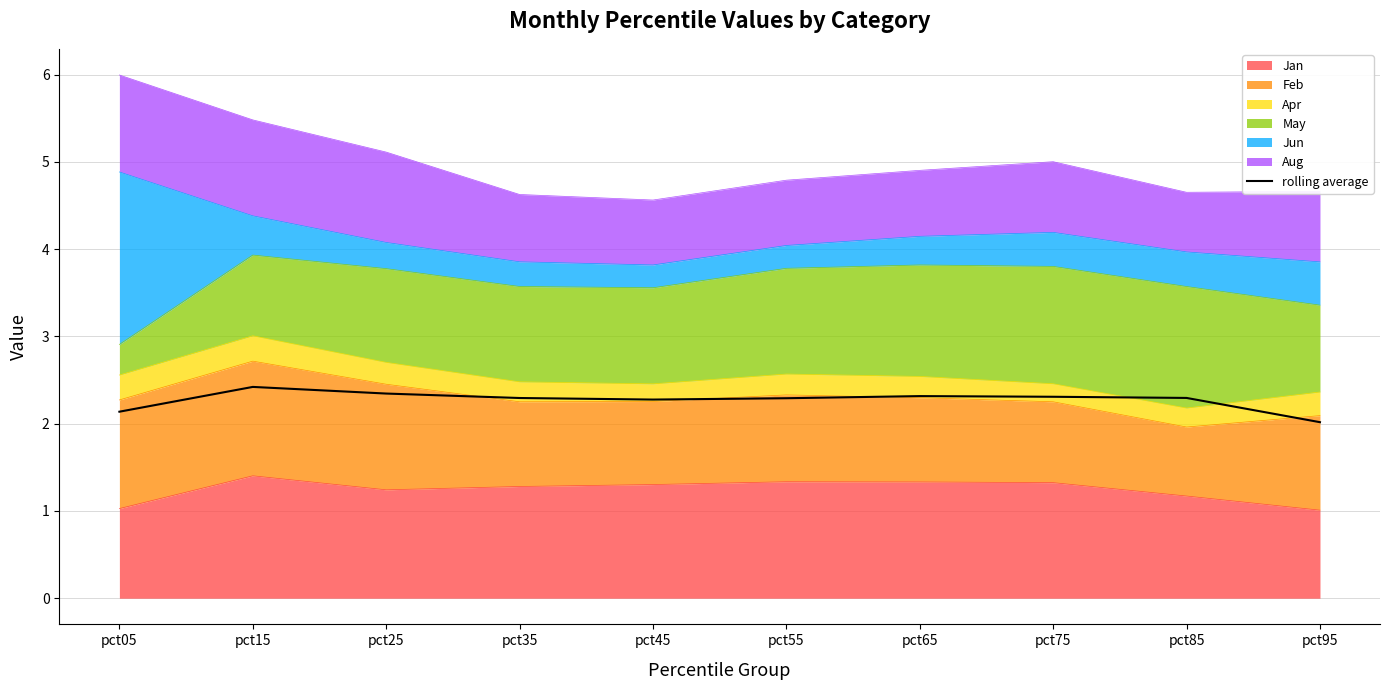

Where is the first local minimum?

pct45